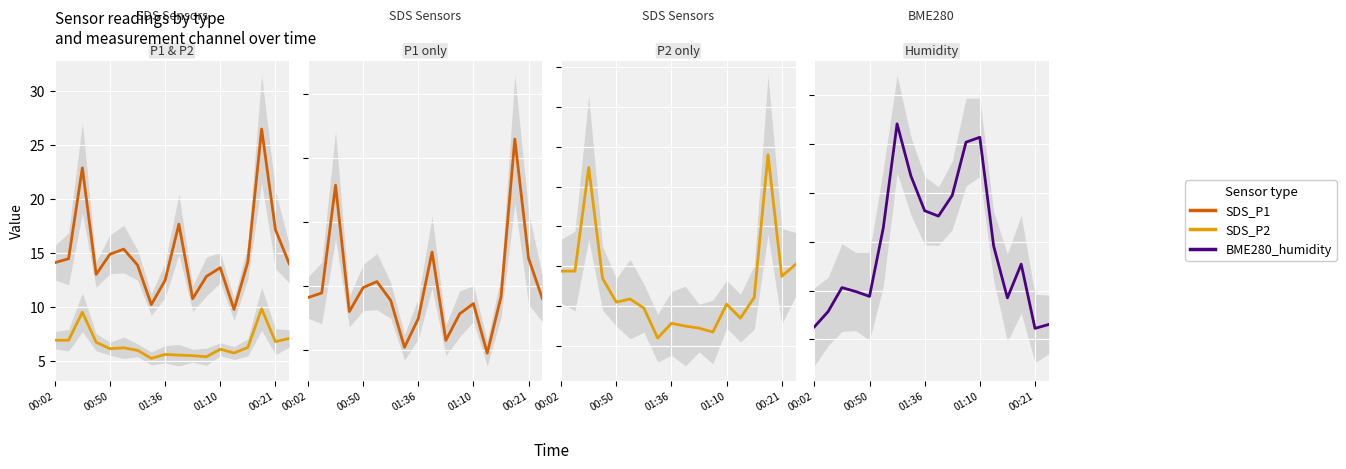

Where does the SDS_P1 series first go above 14?

00:02